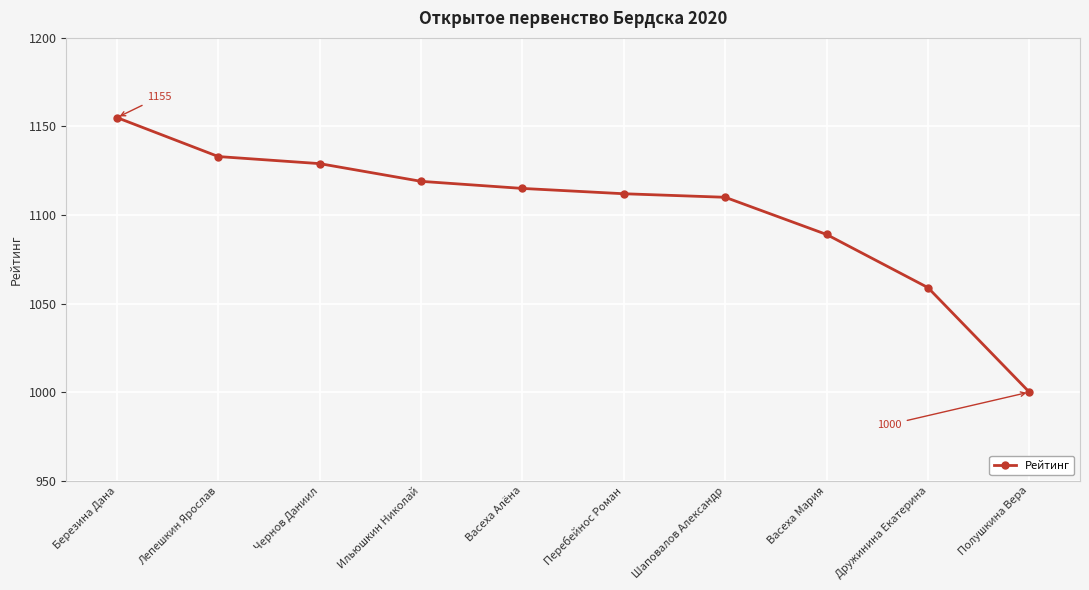

What is the value of the 3rd point from the left?

1129